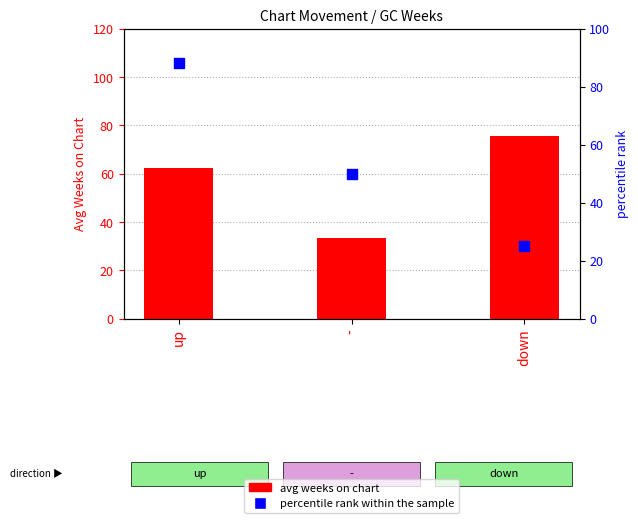

Which series has the largest total across all categories?

avg weeks on chart